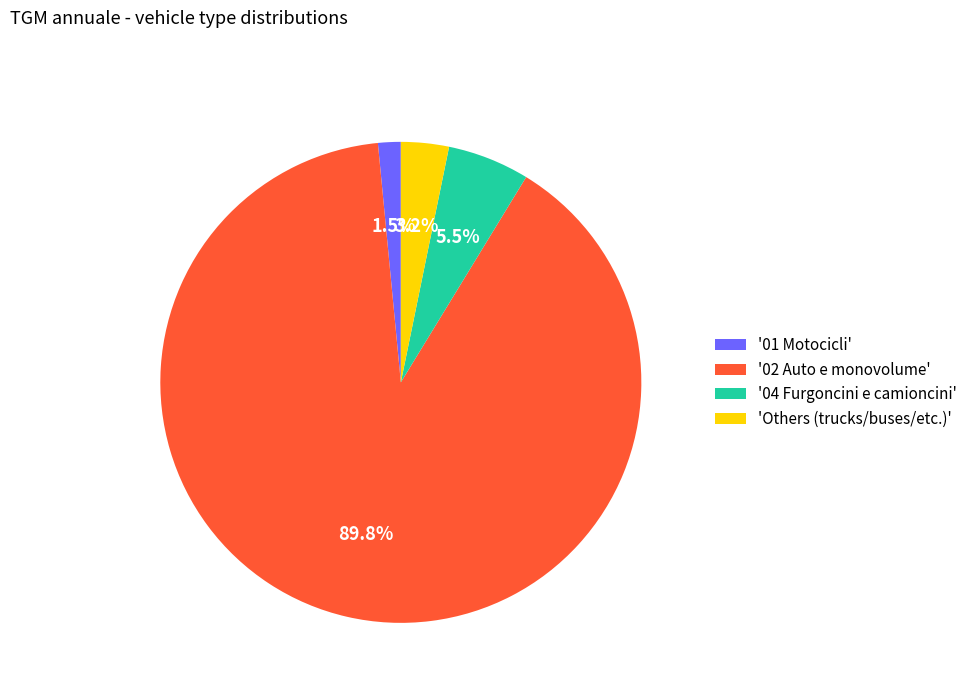

Rank the categories by value from highest to lowest.

'02 Auto e monovolume', '04 Furgoncini e camioncini', 'Others (trucks/buses/etc.)', '01 Motocicli'